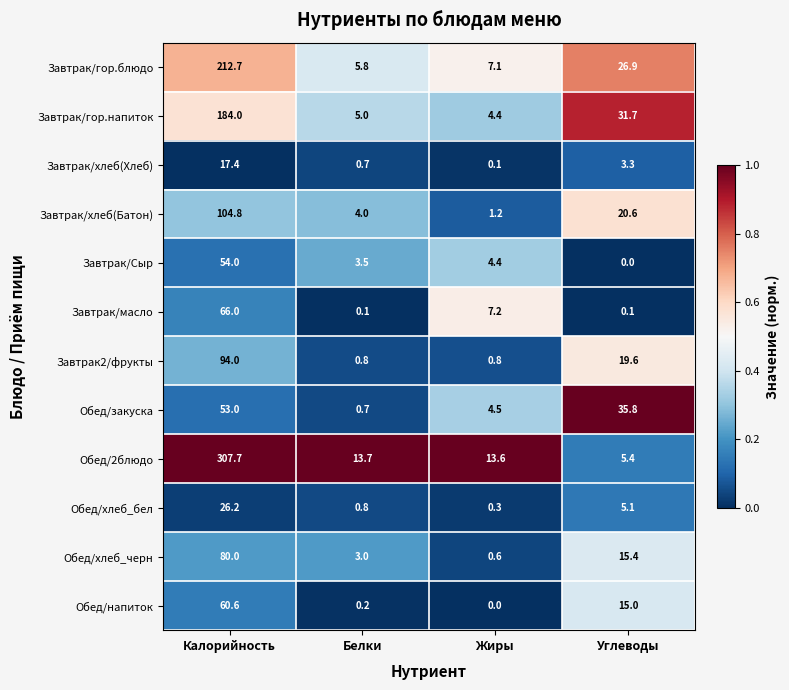

Rank the series by their maximum value, from highest to lowest.

Обед/2блюдо, Завтрак/гор.блюдо, Завтрак/гор.напиток, Завтрак/хлеб(Батон), Завтрак2/фрукты, Обед/хлеб_черн, Завтрак/масло, Обед/напиток, Завтрак/Сыр, Обед/закуска, Обед/хлеб_бел, Завтрак/хлеб(Хлеб)